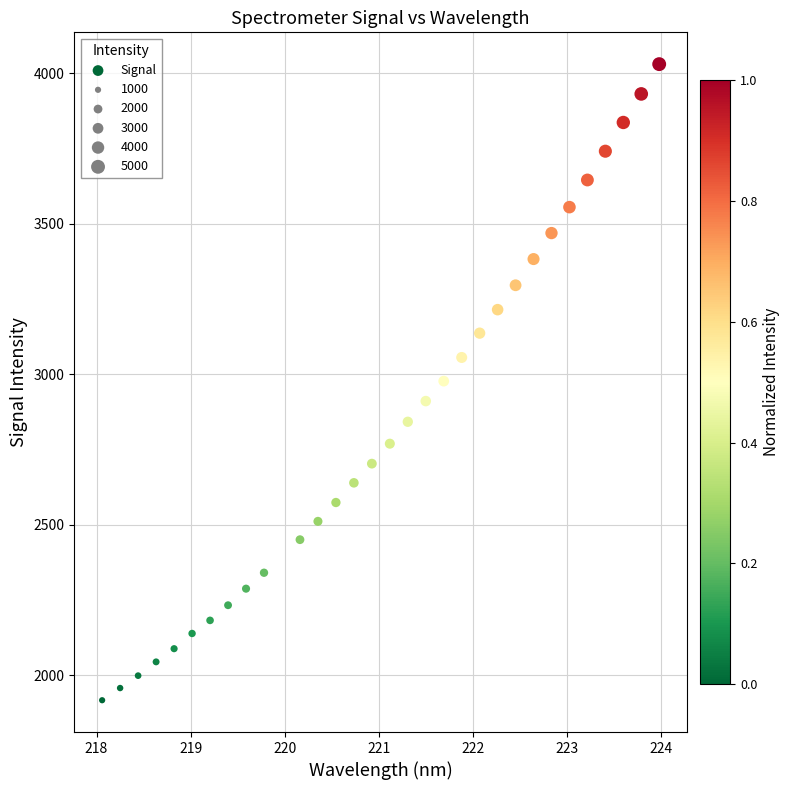

What is the range of Y values (max minus min)?

2113.7